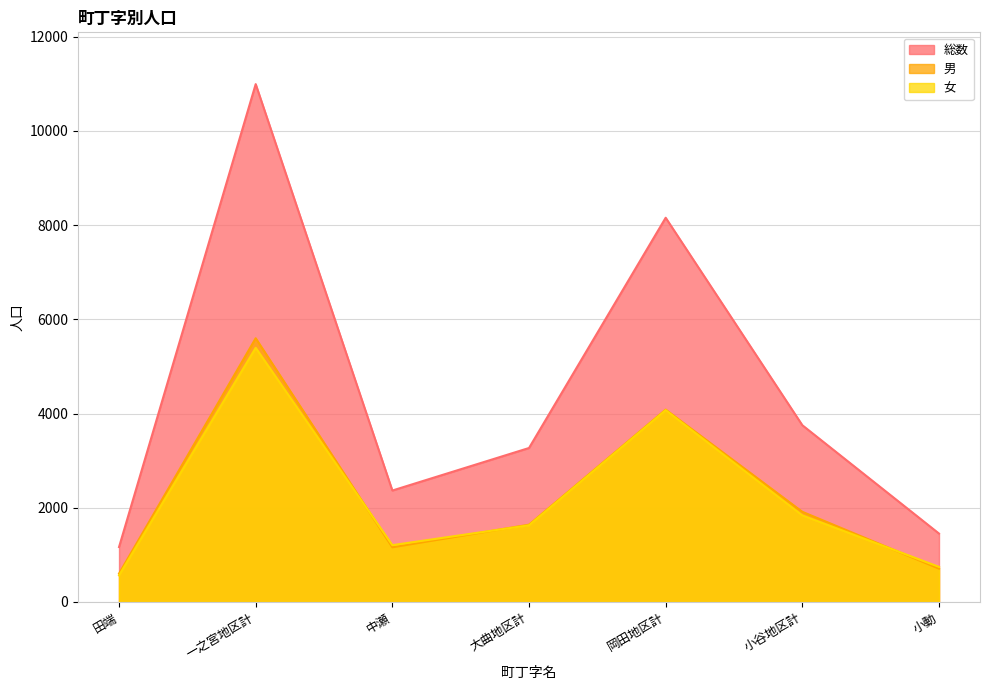

What is the maximum value for 総数?

10994